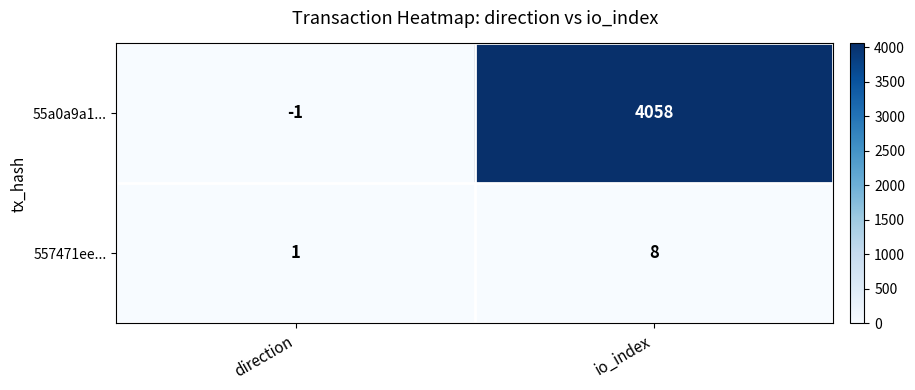

Which category has the highest value in the 557471ee... series?

io_index